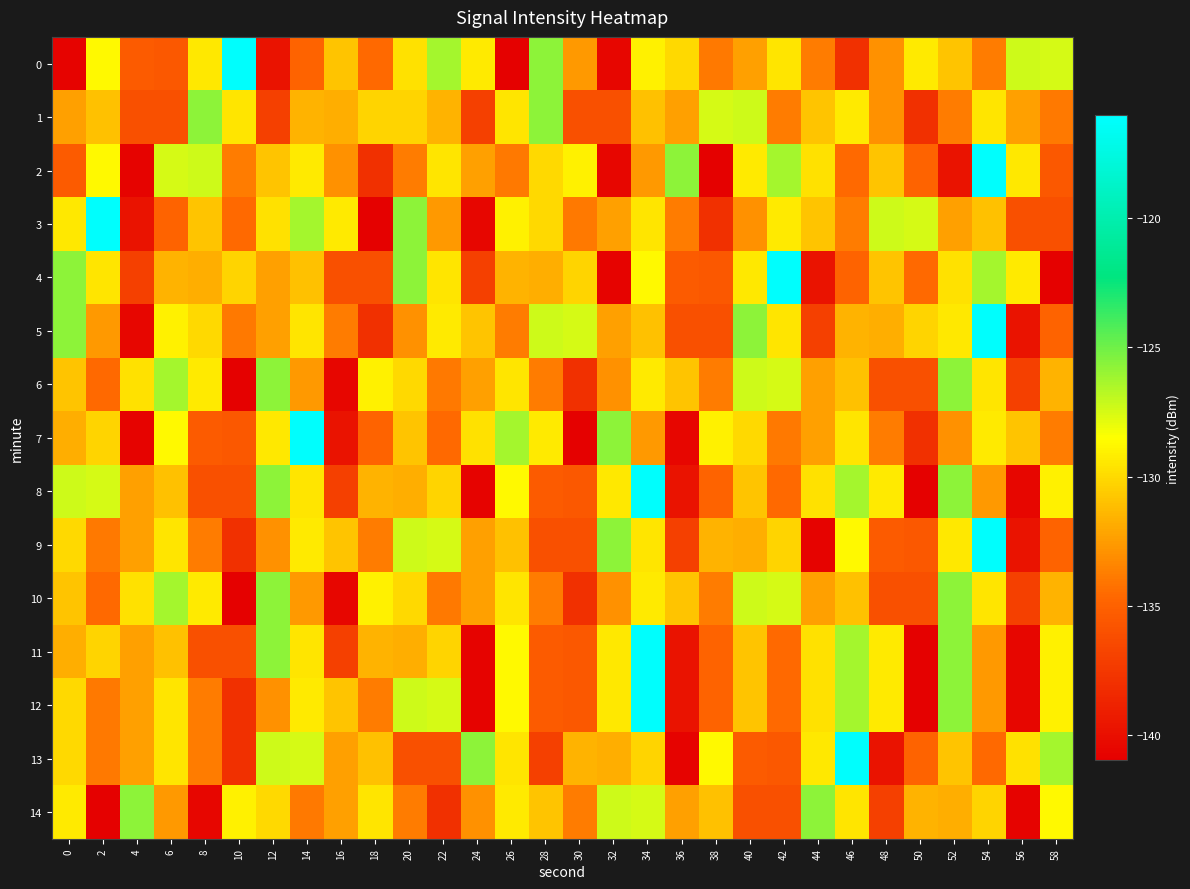

Which series has the largest total across all categories?

5